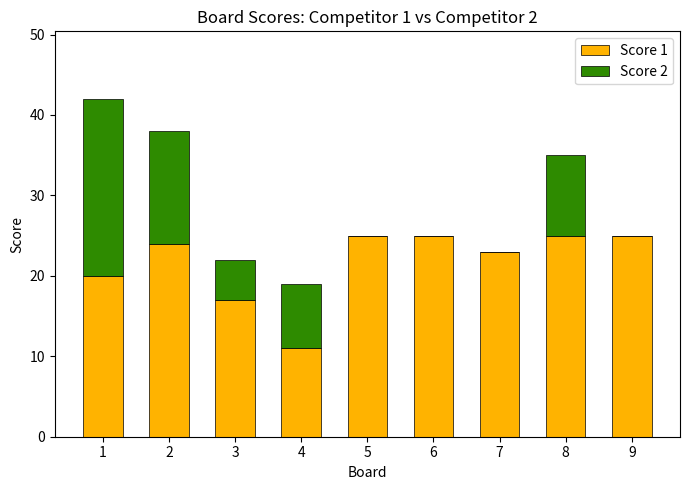

Reading right to left, transcribe the values for Score 1.

9=25	8=25	7=23	6=25	5=25	4=11	3=17	2=24	1=20